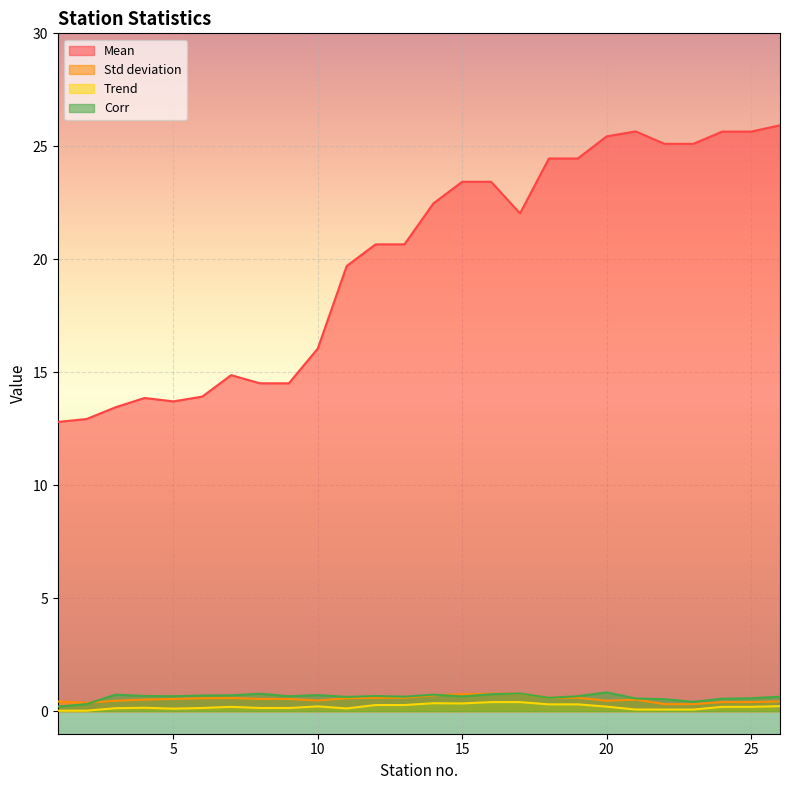

True or false: Mean and Trend cross at least once.

False